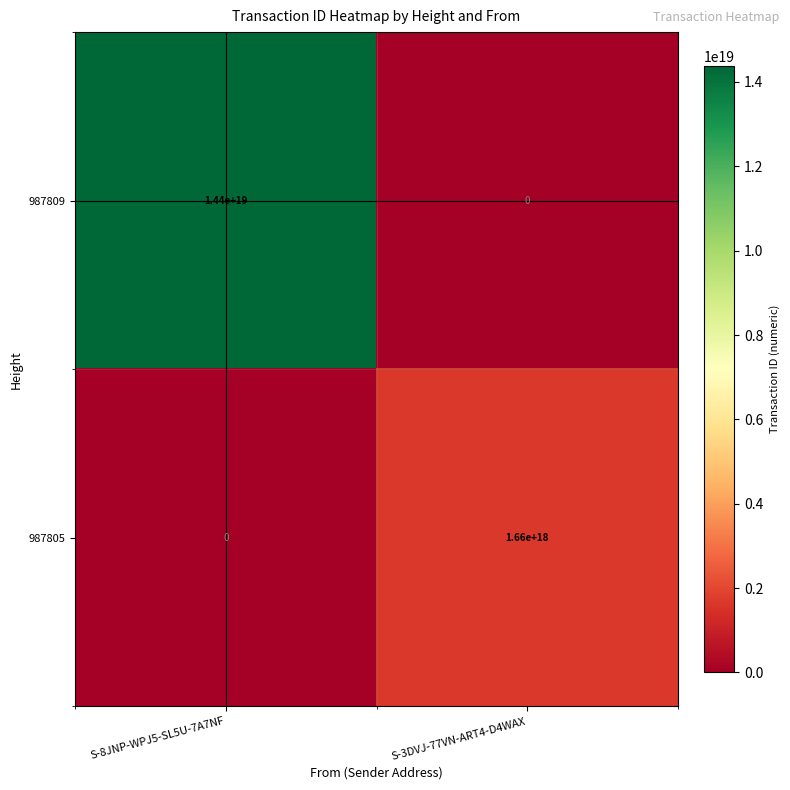

Is the value of 987809 at S-3DVJ-77VN-ART4-D4WAX greater than the value of 987805 at S-3DVJ-77VN-ART4-D4WAX?

No